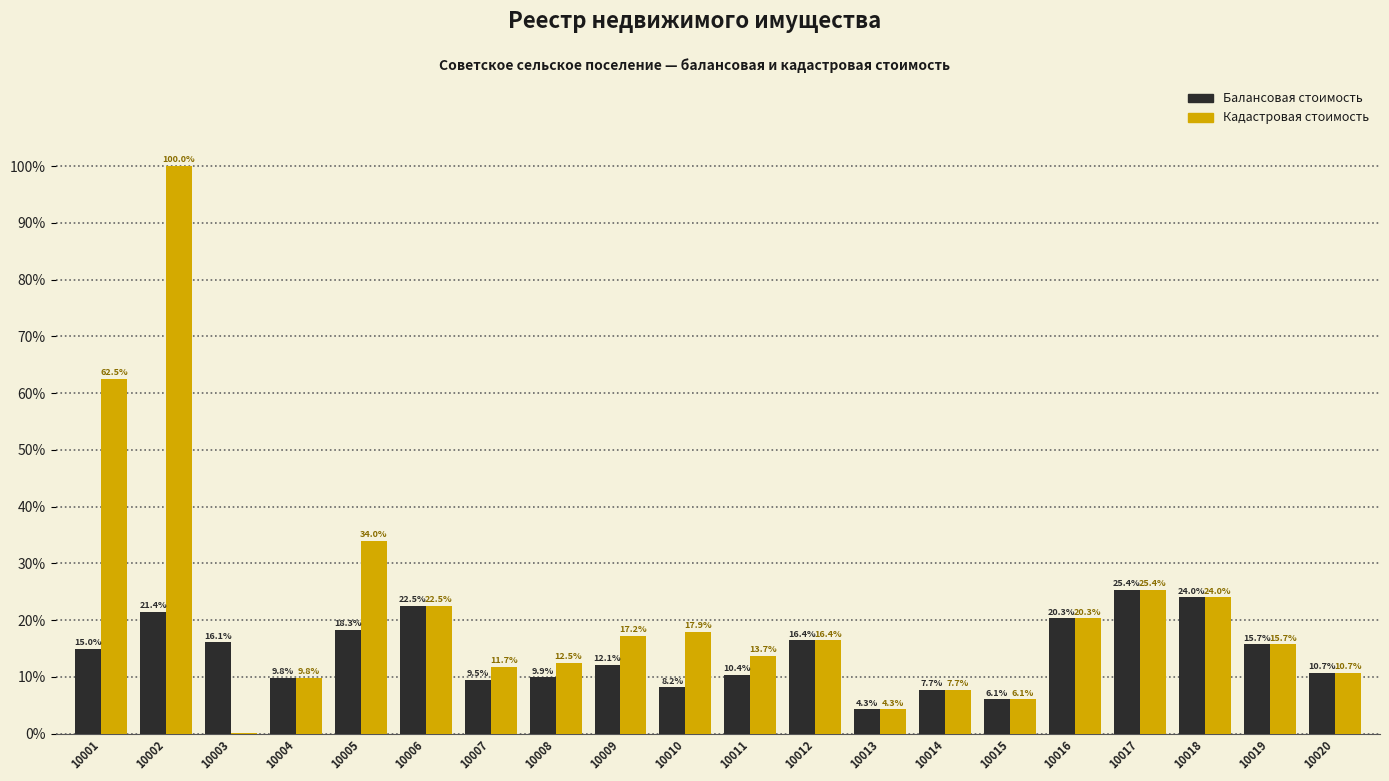

What is the sum of the Кадастровая стоимость values at 10017 and 10012?

41.8